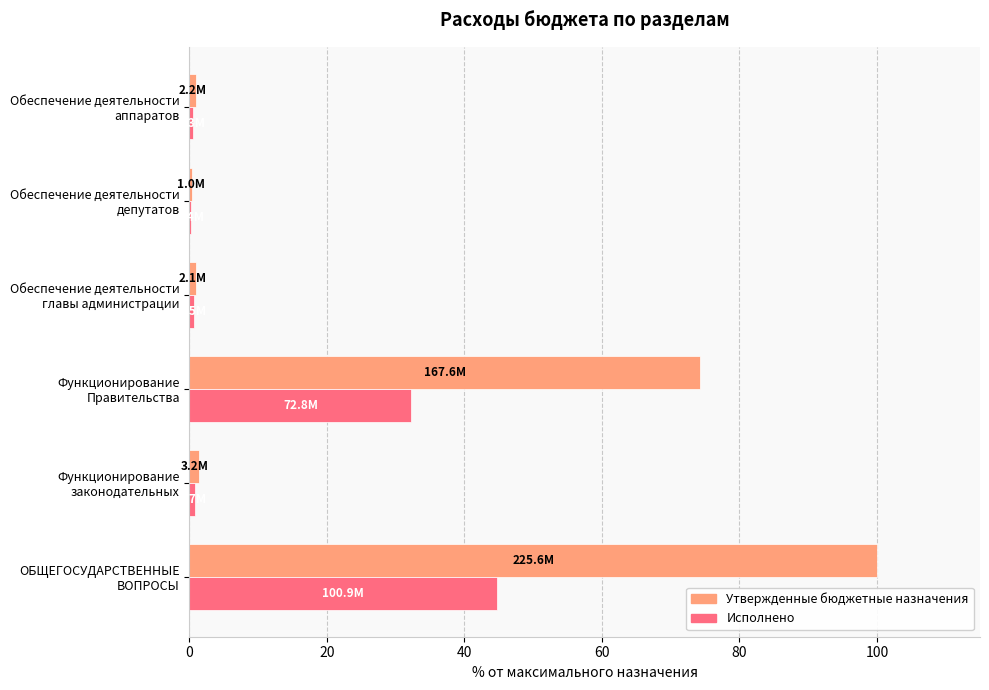

What are all the series names shown in the legend?

Утвержденные бюджетные назначения, Исполнено